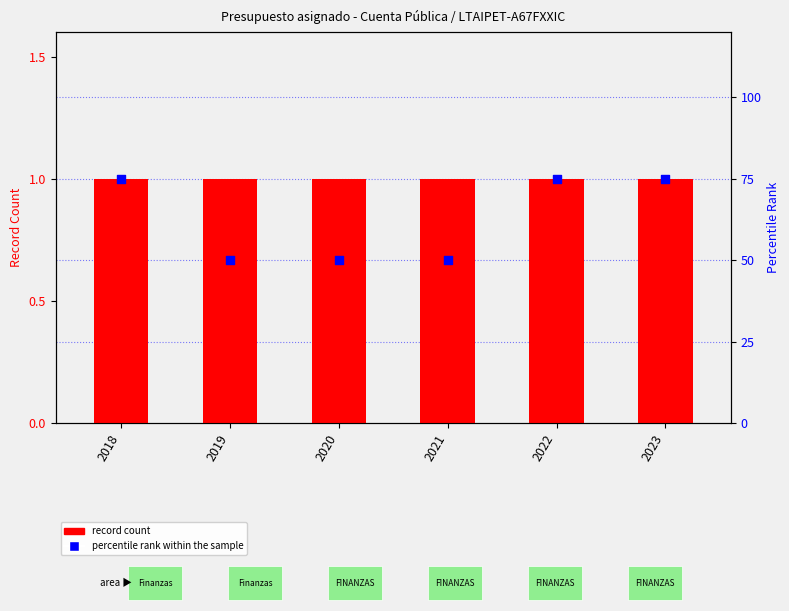

Which series contains the lowest Y value?

record count